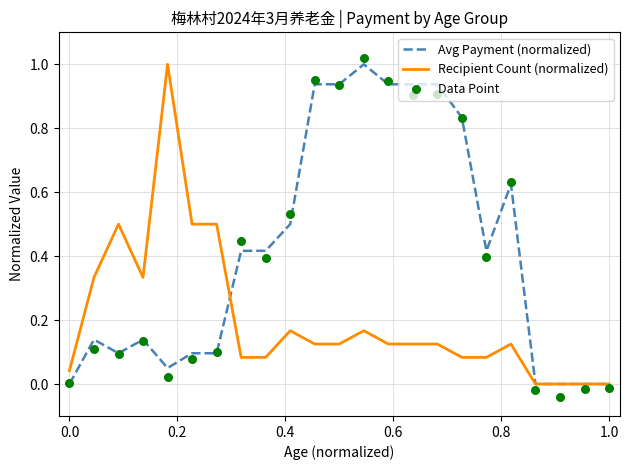

Which series contains the lowest Y value?

Data Point